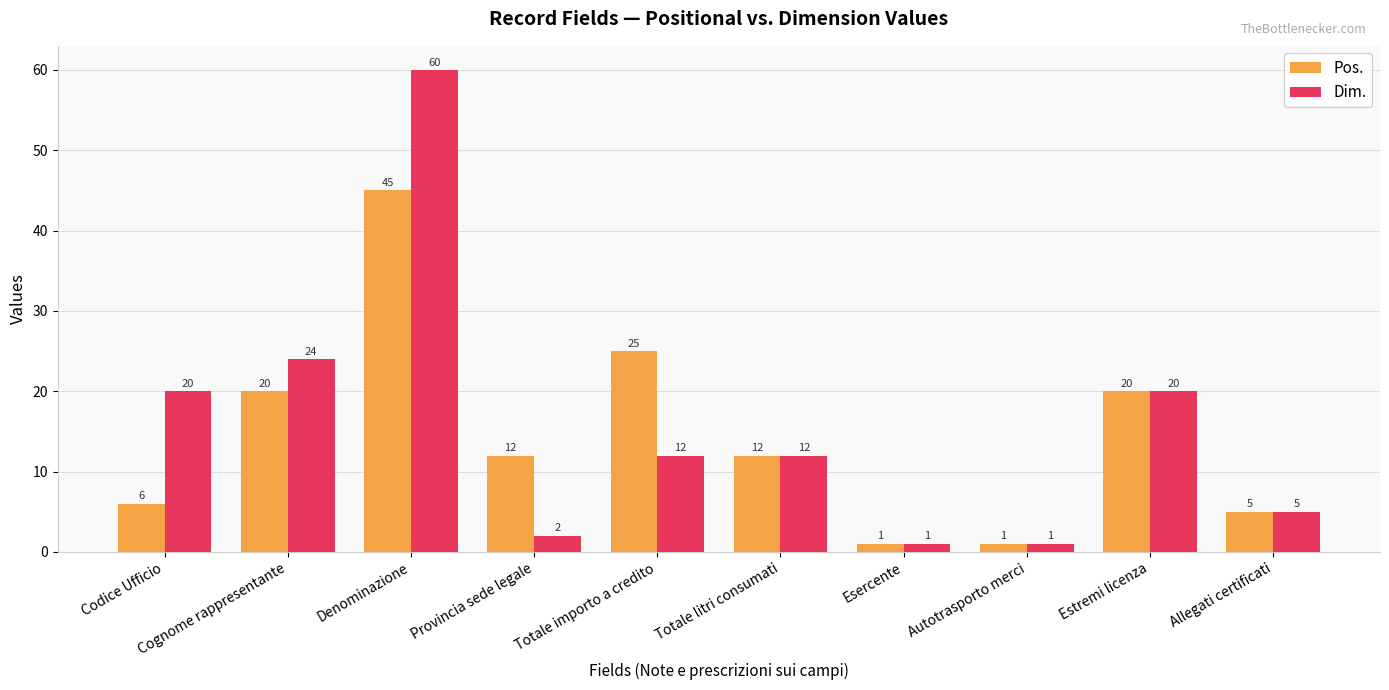

At which category is the sum across all series the highest?

Denominazione